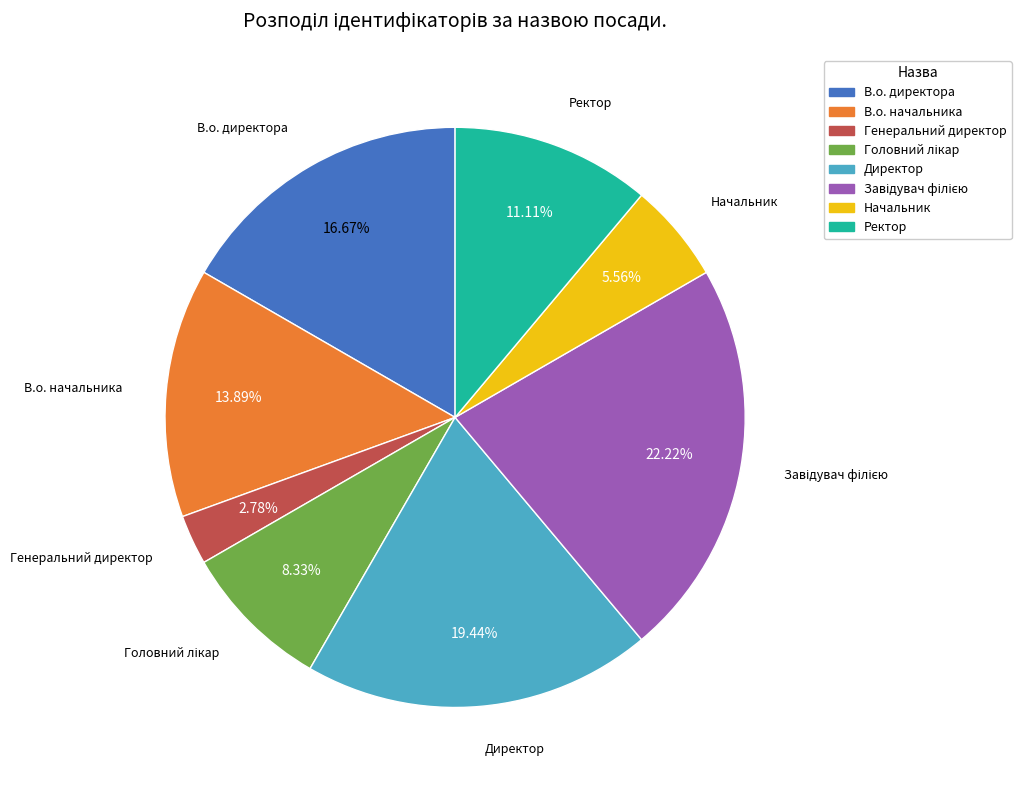

Does any single category account for the majority?

No